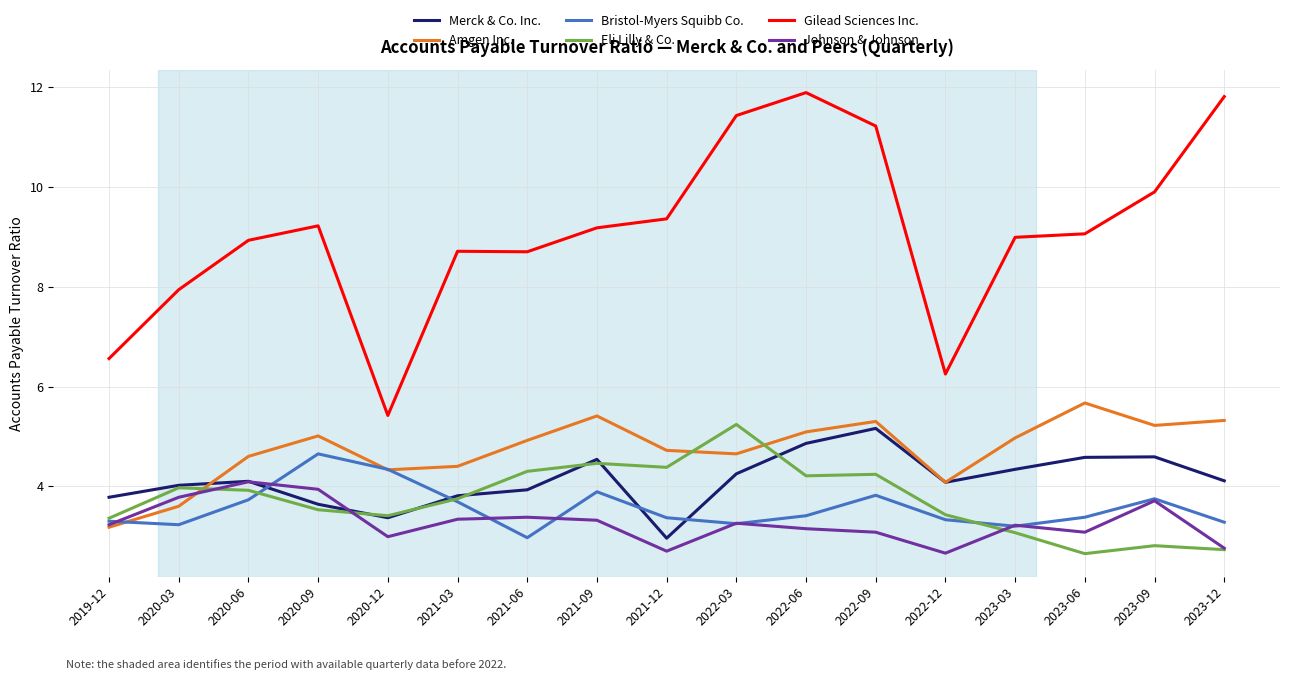

What is the average value of the Eli Lilly & Co. series?

3.7